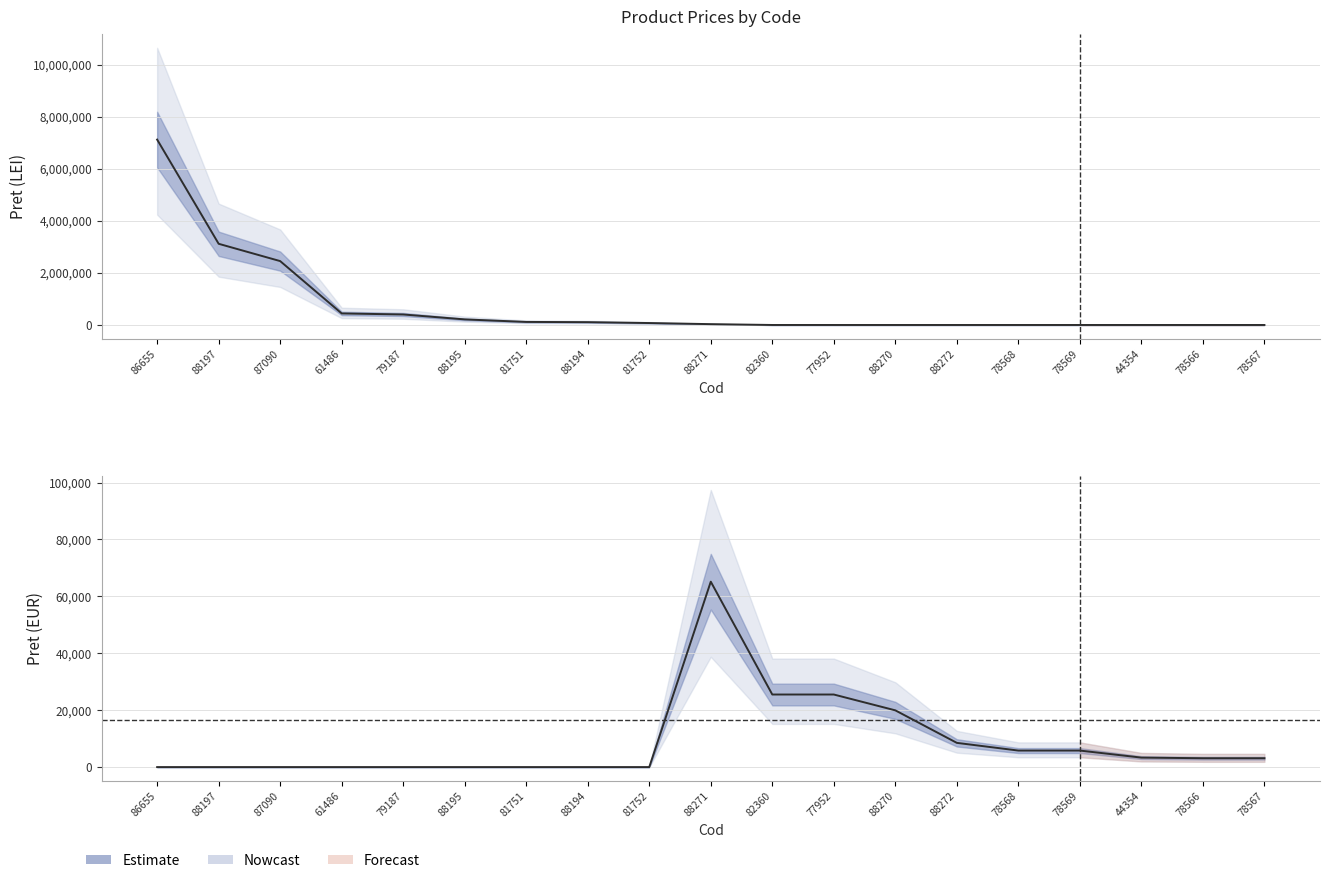

Between 78567 and 87090, which is larger?

78567